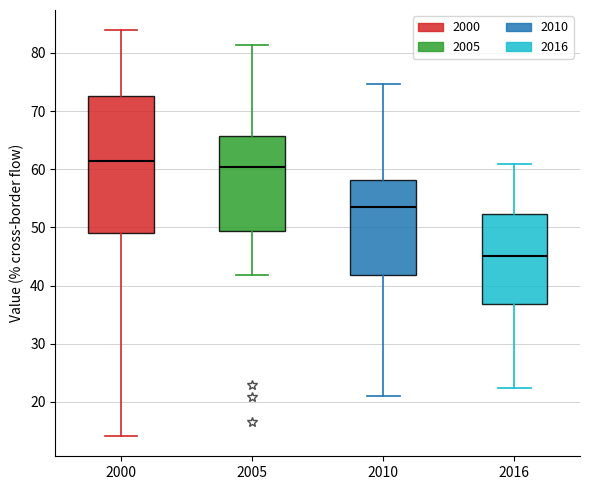

Where is the upper edge of the box at x = 2005 on the y-axis? The values are not printed on the chart, so give them approximately, as read against the axis.

66